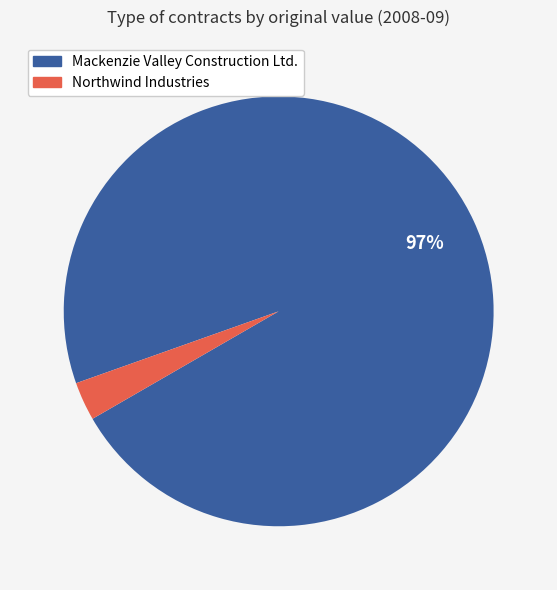

To the nearest percent, what is the difference between the largest and smallest slice percentages?

94%